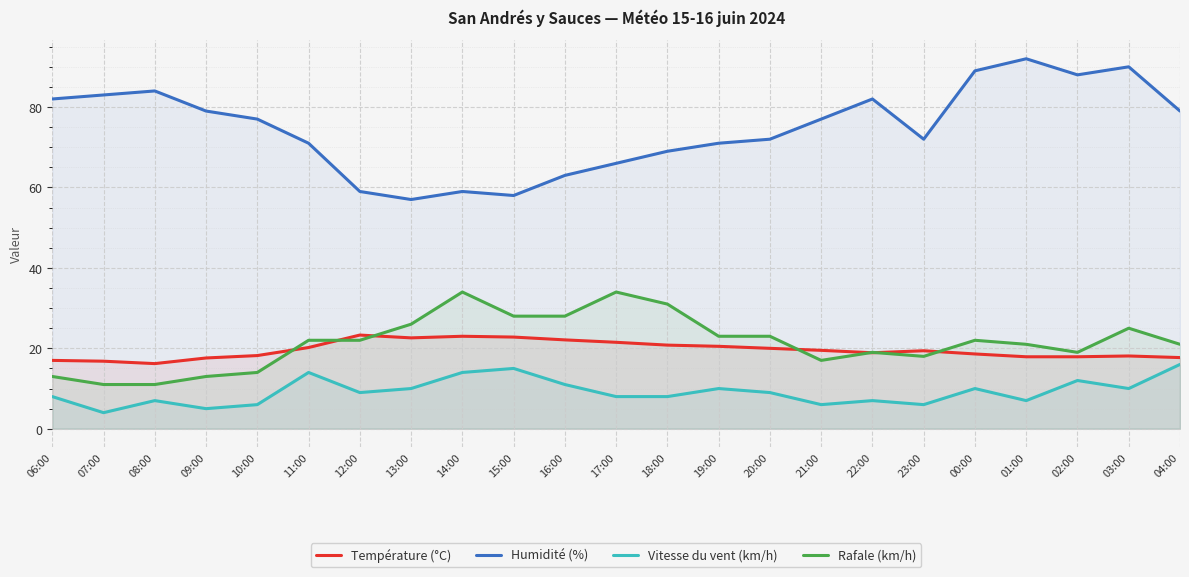

What is the difference between the Rafale (km/h) values at 06:00 and 12:00?

9.0